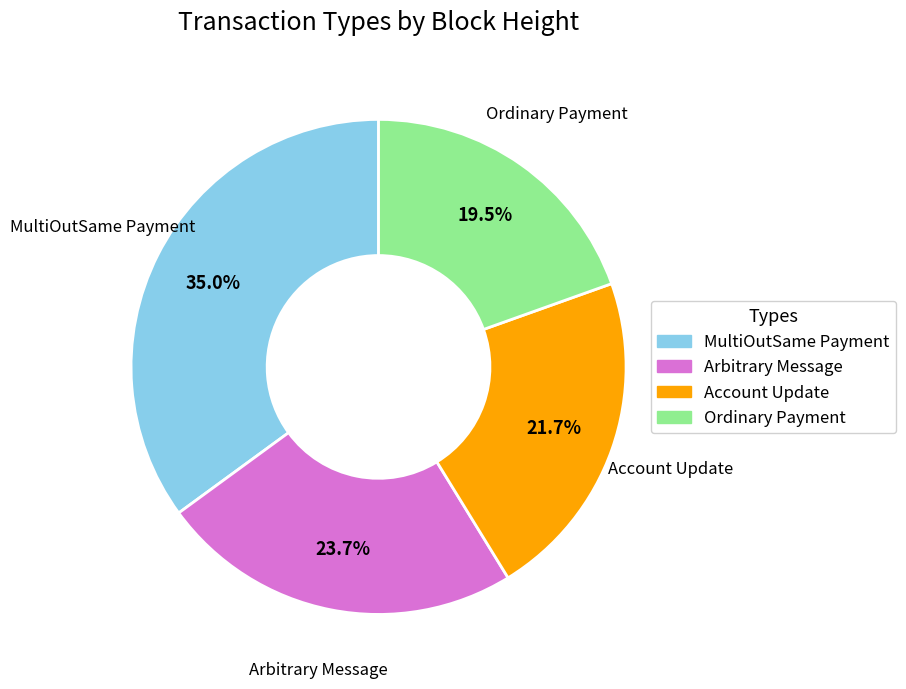

Which has a higher value, Arbitrary Message or MultiOutSame Payment?

MultiOutSame Payment